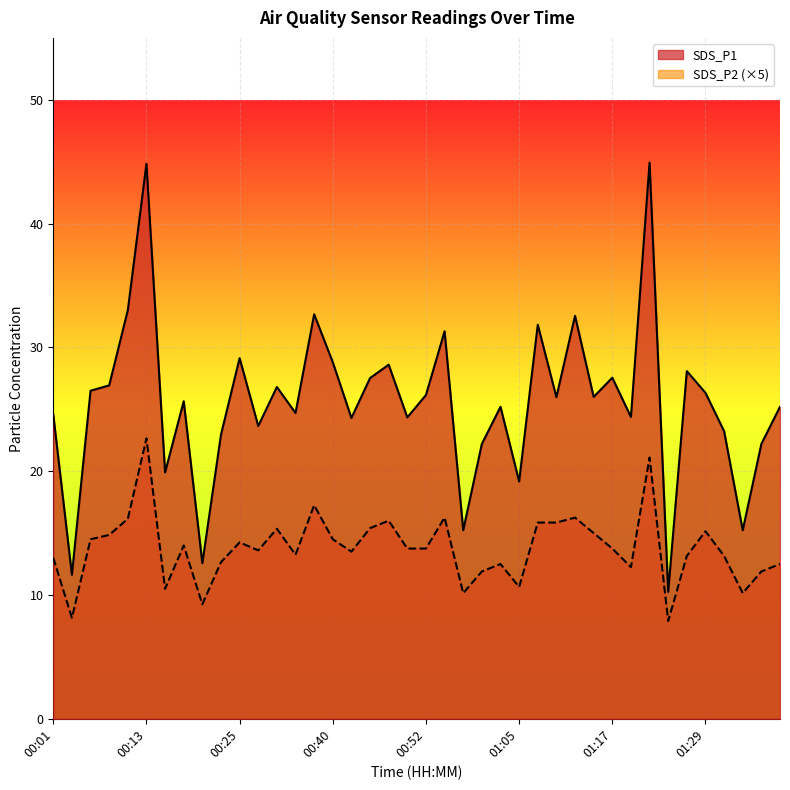

The value of SDS_P1 at 00:13 is 74.6. True or false?

False